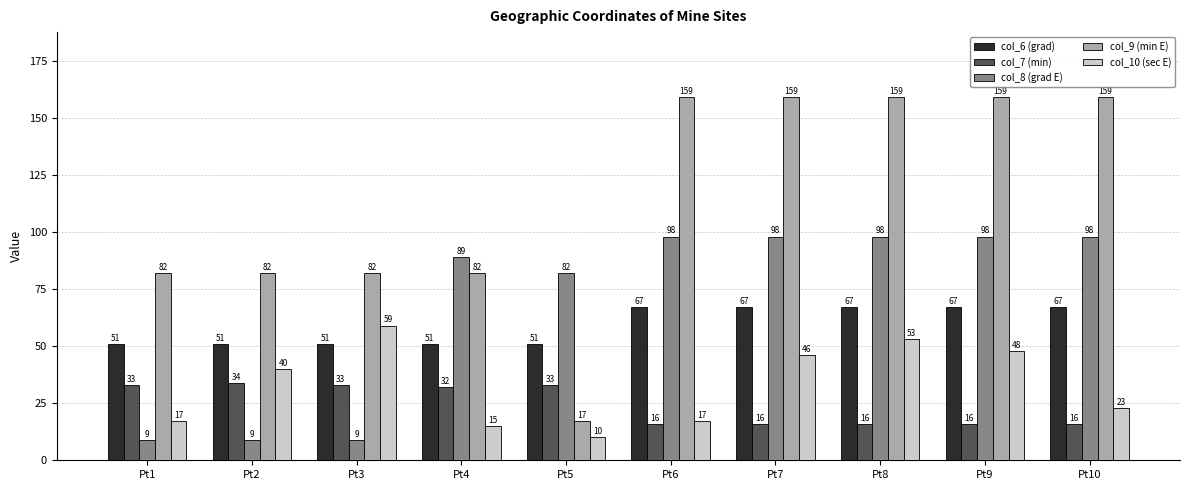

What is the average value of the col_6 (grad) series?

59